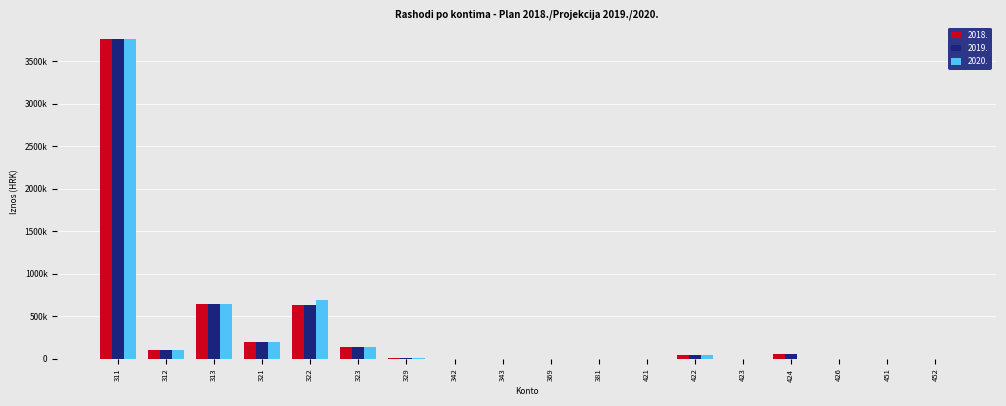

At which category is the sum across all series the highest?

311